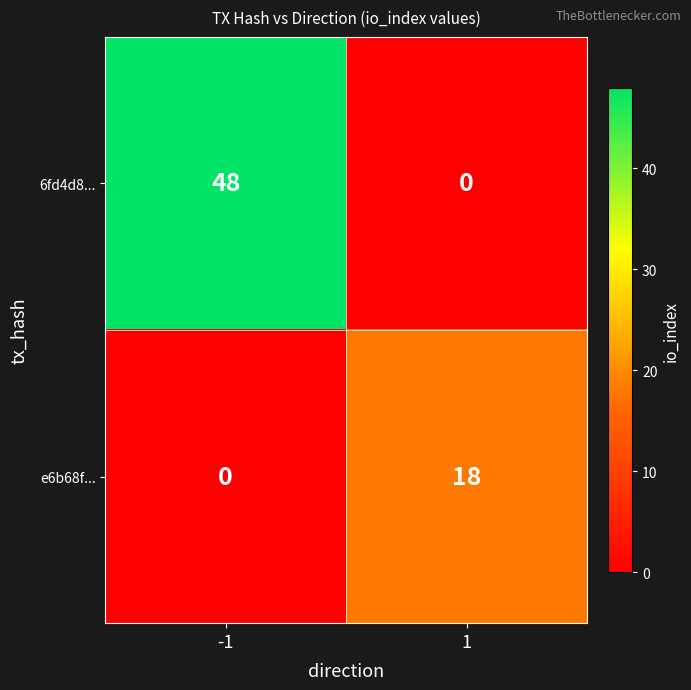

The value of e6b68f... at -1 is 0. True or false?

True